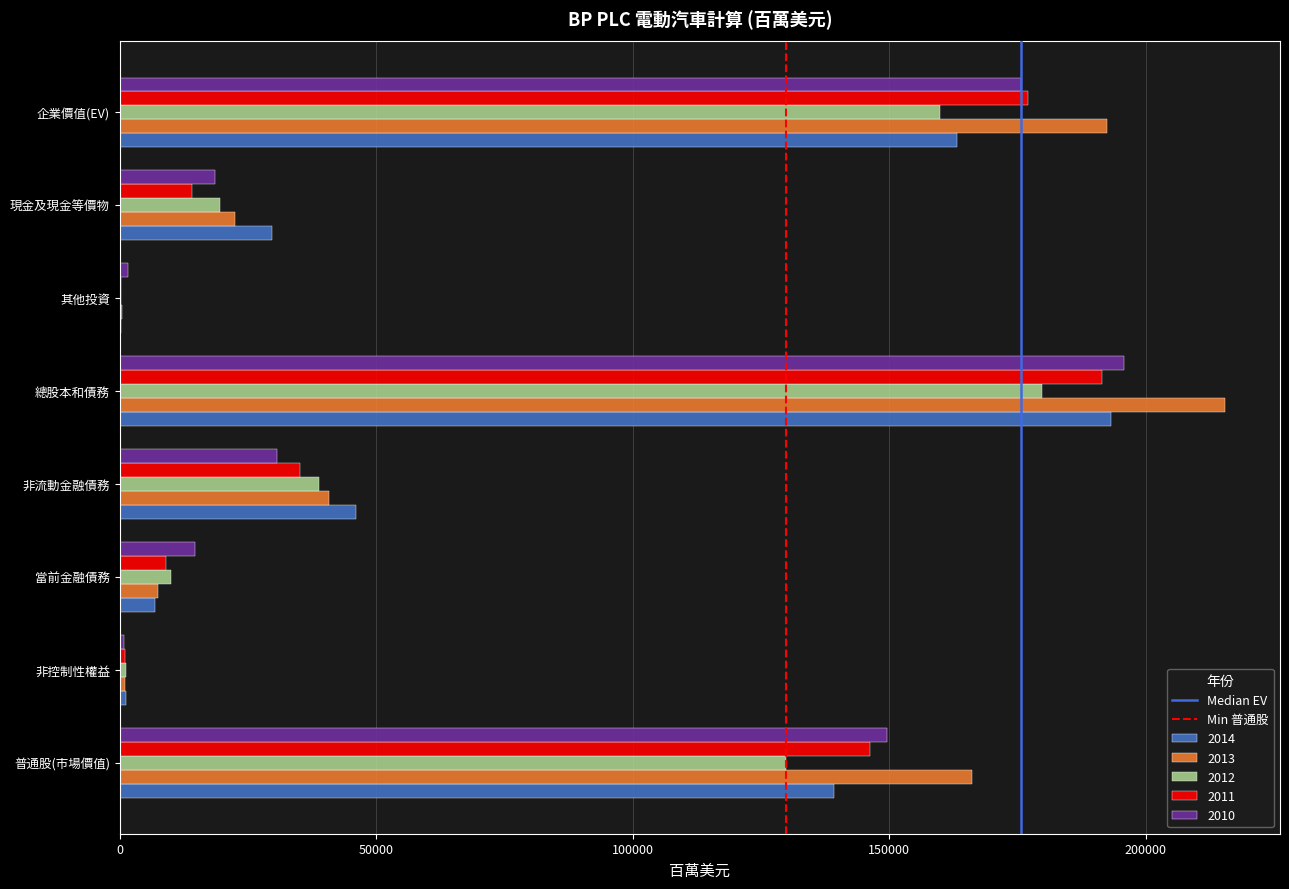

At which label does 2013 reach its peak?

總股本和債務